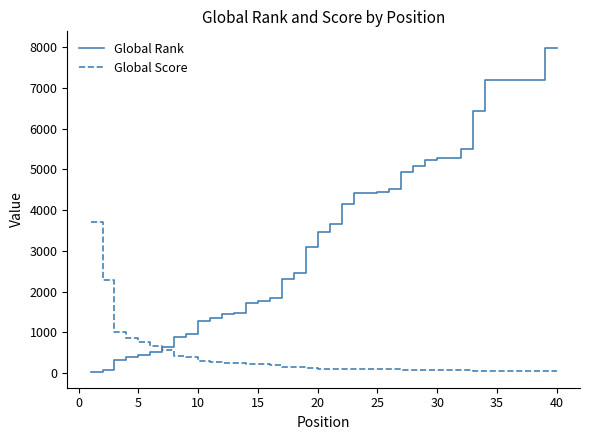

Which series has the largest range (max minus min)?

Global Rank